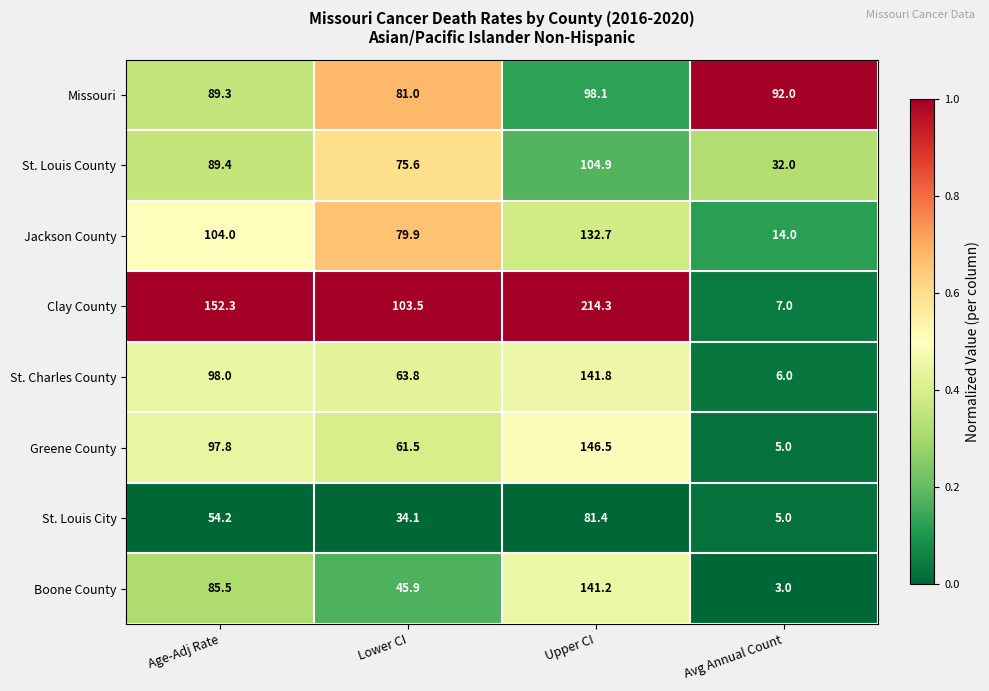

What is the maximum value shown in the chart?

214.3